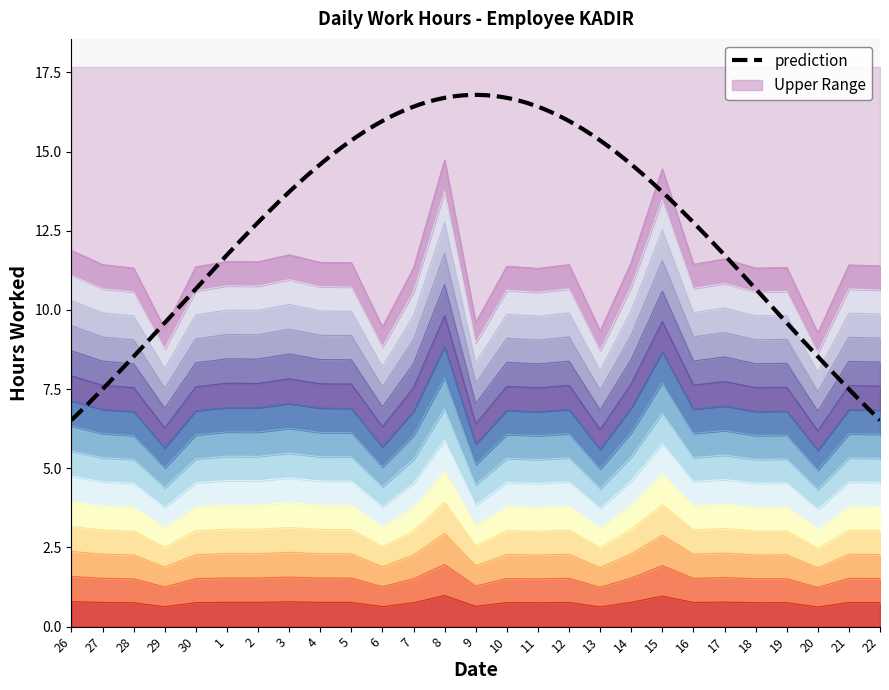

The chart shows a value of 7.0 at 11. True or false?

False